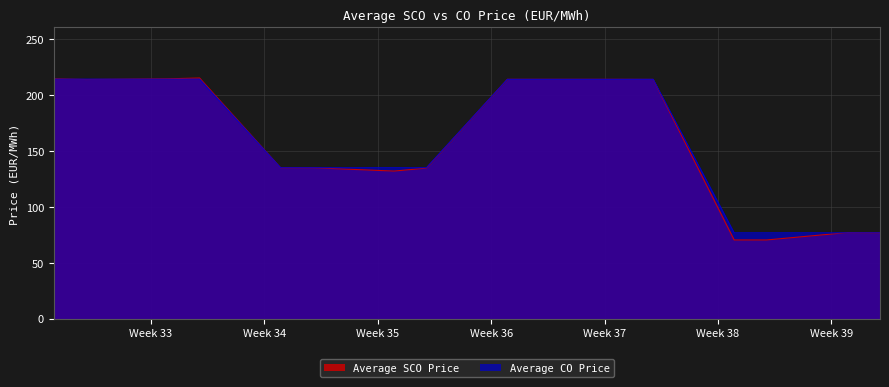

What is the minimum value shown in the chart?

70.1